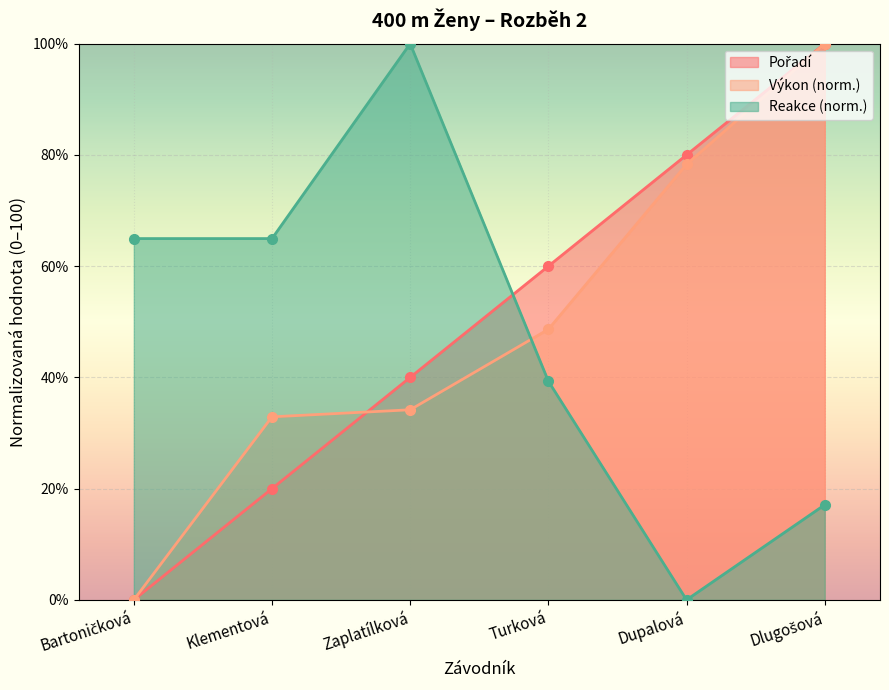

Reading right to left, extract all data points from this chart.

Pořadí: Dlugošová=100.0	Dupalová=80.0	Turková=60.0	Zaplatílková=40.0	Klementová=20.0	Bartoničková=0.0
Výkon: Dlugošová=100.0	Dupalová=78.3	Turková=48.6	Zaplatílková=34.2	Klementová=32.9	Bartoničková=0.0
Reakce: Dlugošová=17.1	Dupalová=0.0	Turková=39.3	Zaplatílková=100.0	Klementová=65.0	Bartoničková=65.0